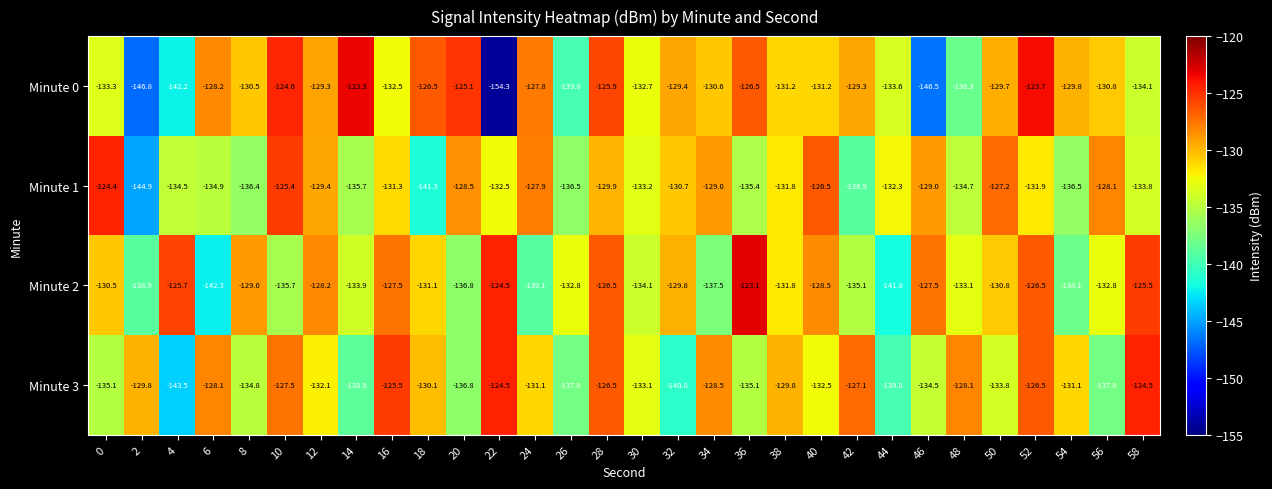

List the series in order of their overall mean, highest first.

Minute 2, Minute 3, Minute 0, Minute 1